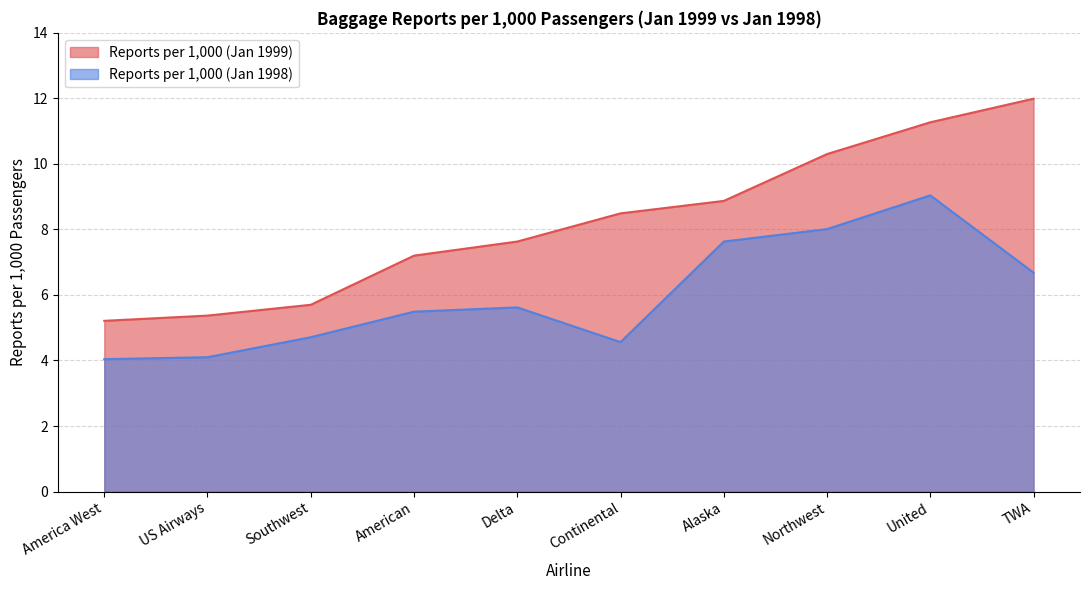

Does the chart display data point markers on the line(s)?

No